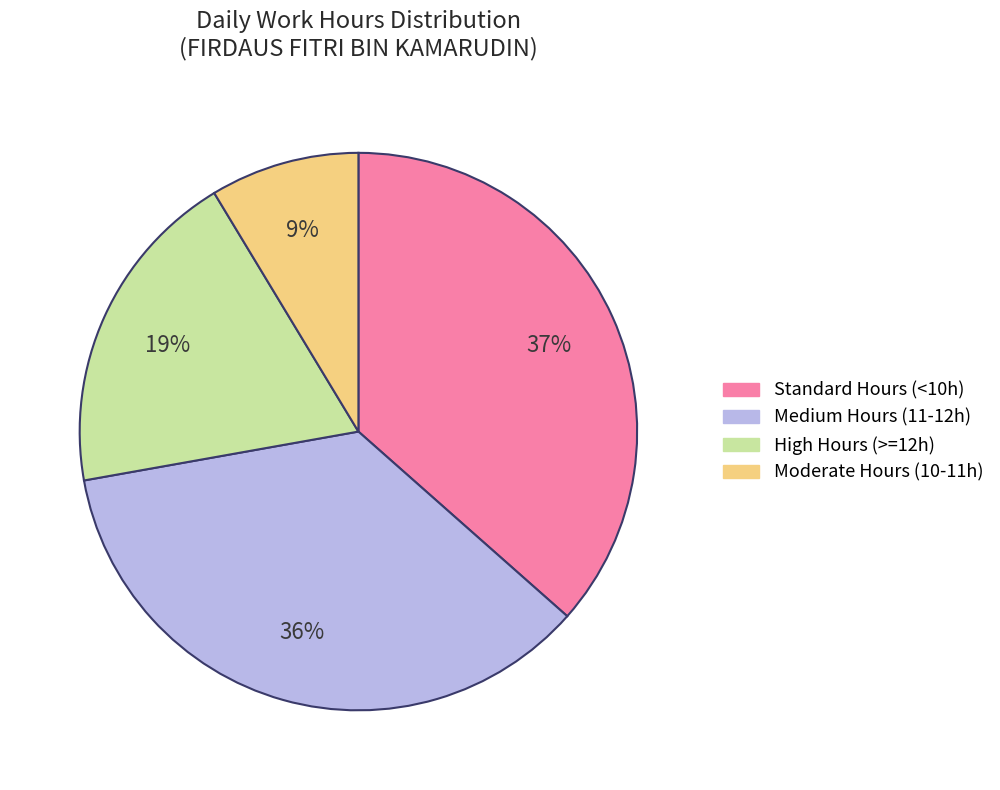

To the nearest percent, what is the difference between the largest and smallest slice percentages?

28%